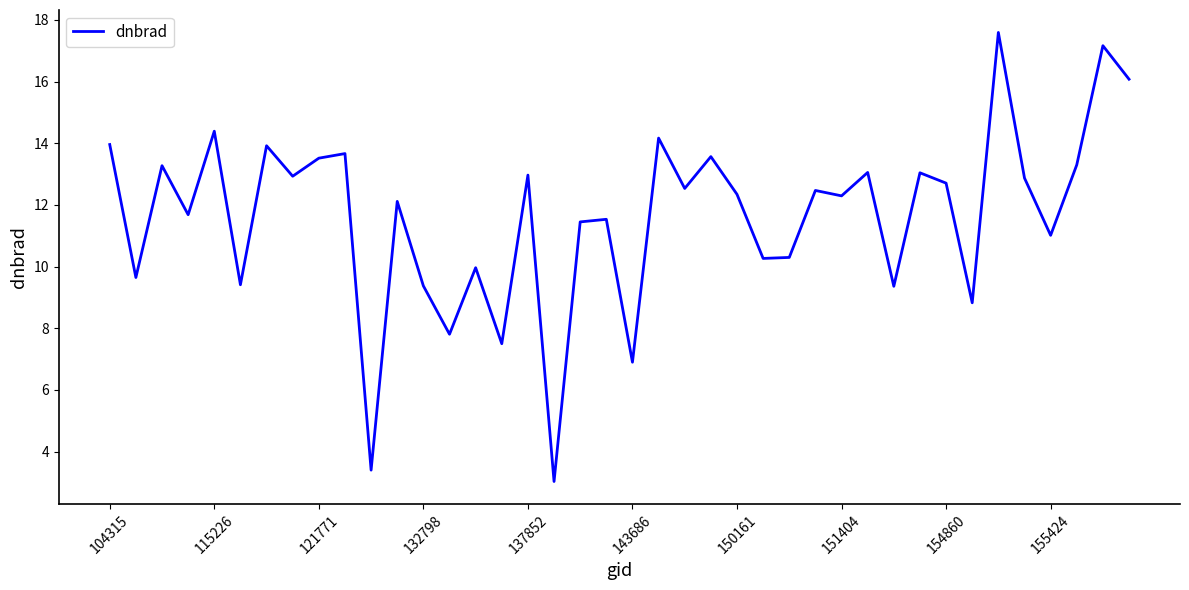

Is this an area chart (filled region under the line)?

No